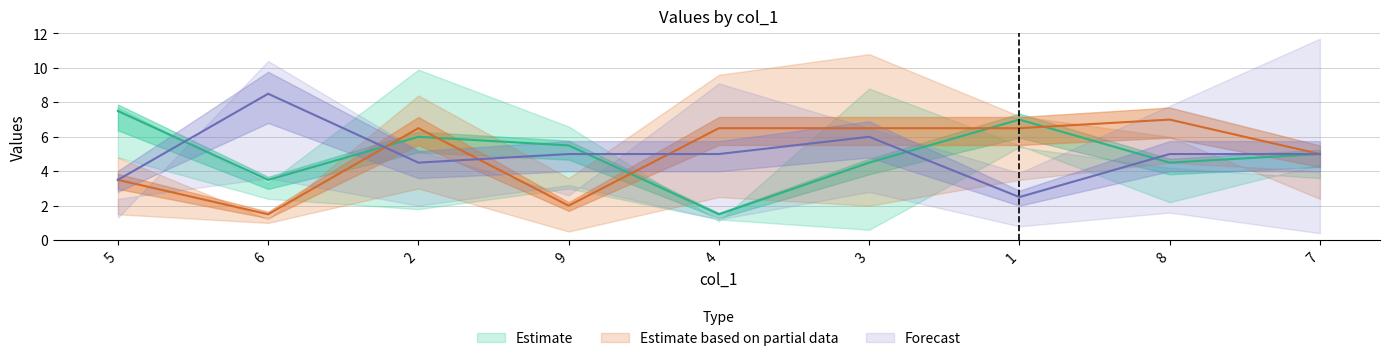

True or false: col_3 has more than 1 points higher than both neighbors.

True